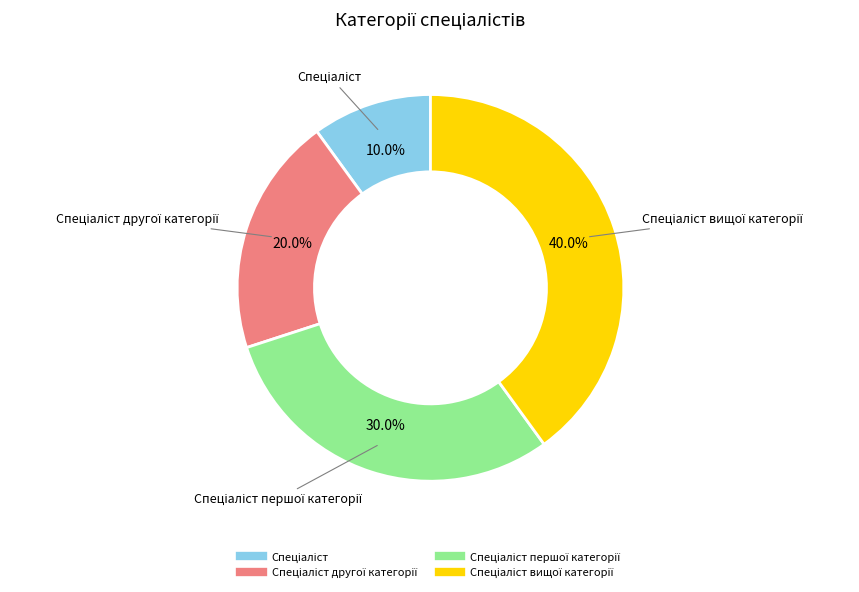

Is there any slice that represents more than half of the pie?

No